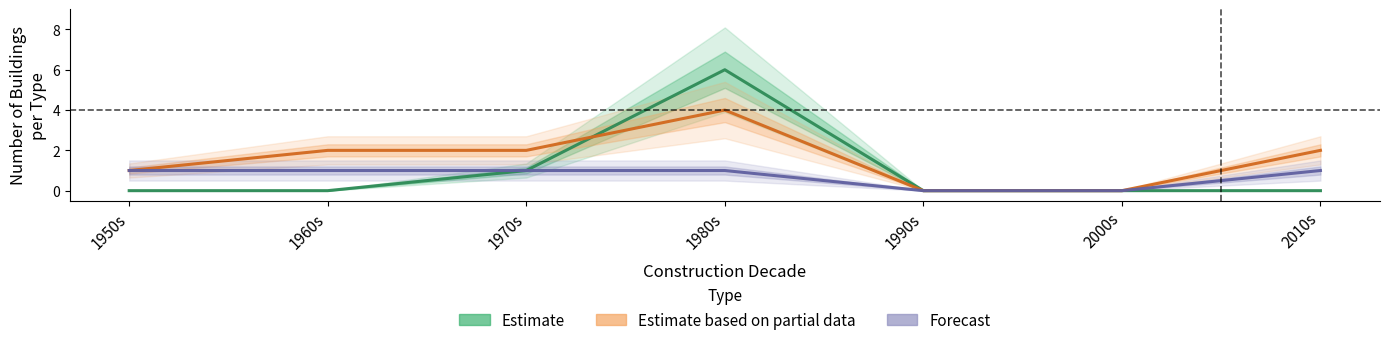

True or false: Forecast (secondaria I grado) and Estimate (infanzia) cross at least once.

False